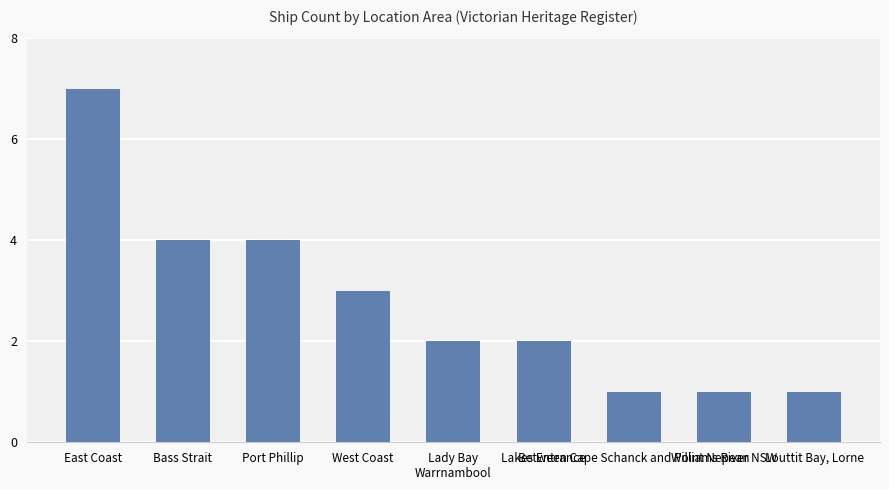

How many bars are there in total?

9